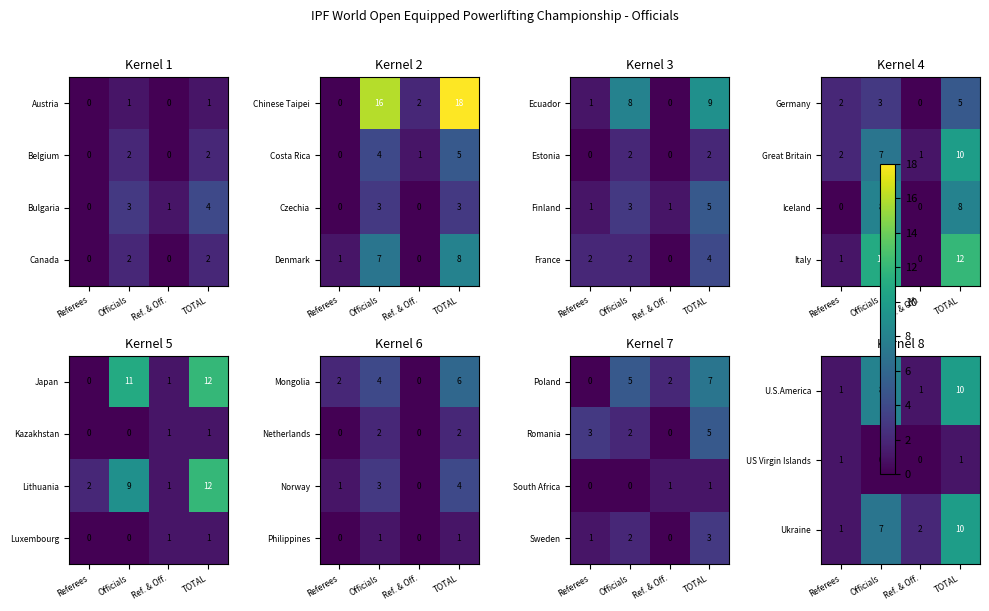

How many Canada values are between 0 and 2?

4